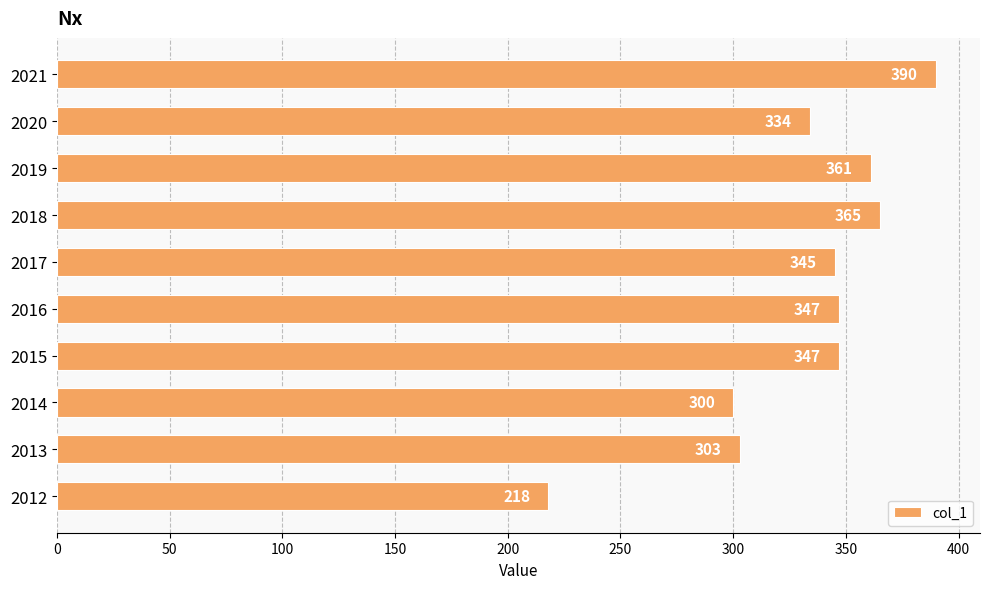

Reading bottom to top, what are all the values shown in this chart?

2012=218	2013=303	2014=300	2015=347	2016=347	2017=345	2018=365	2019=361	2020=334	2021=390